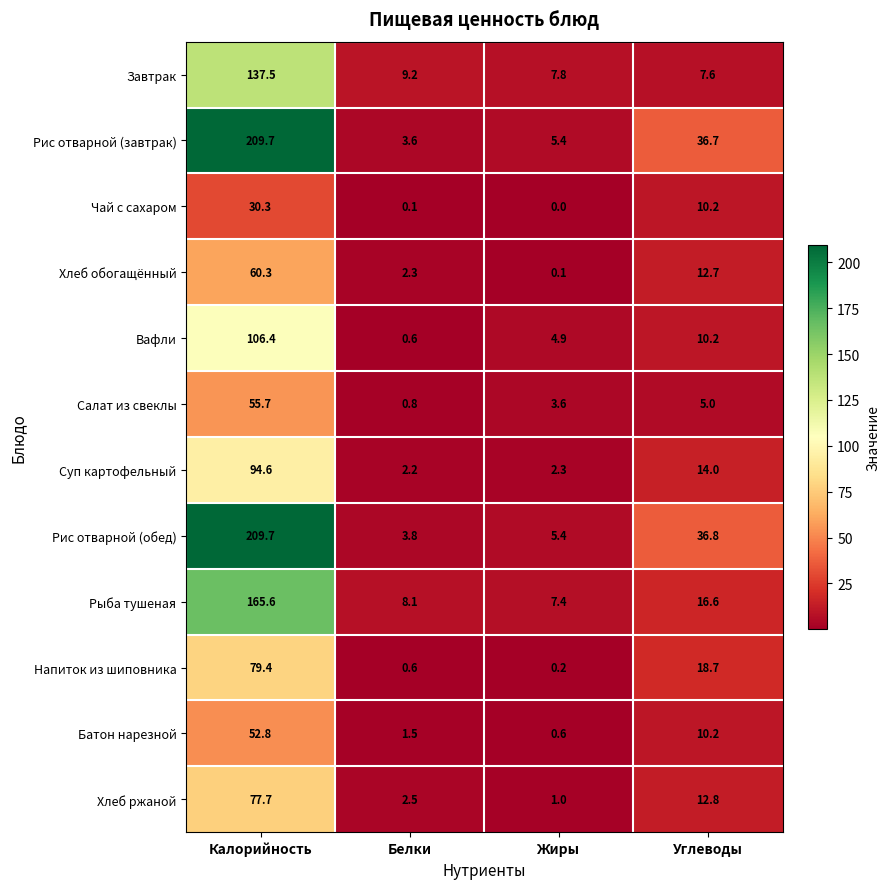

Which series has the widest spread of values?

Рис отварной (завтрак)